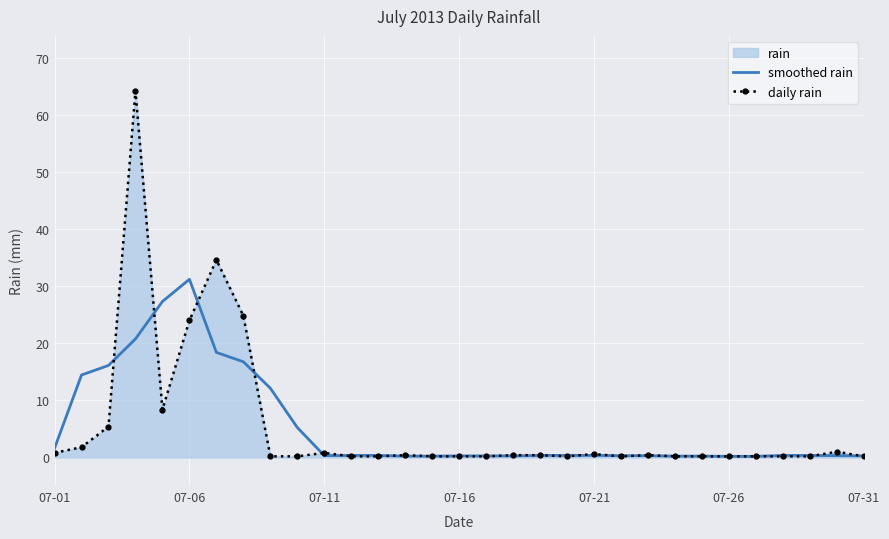

List the series in order of their peak value, lowest first.

smoothed rain, daily rain